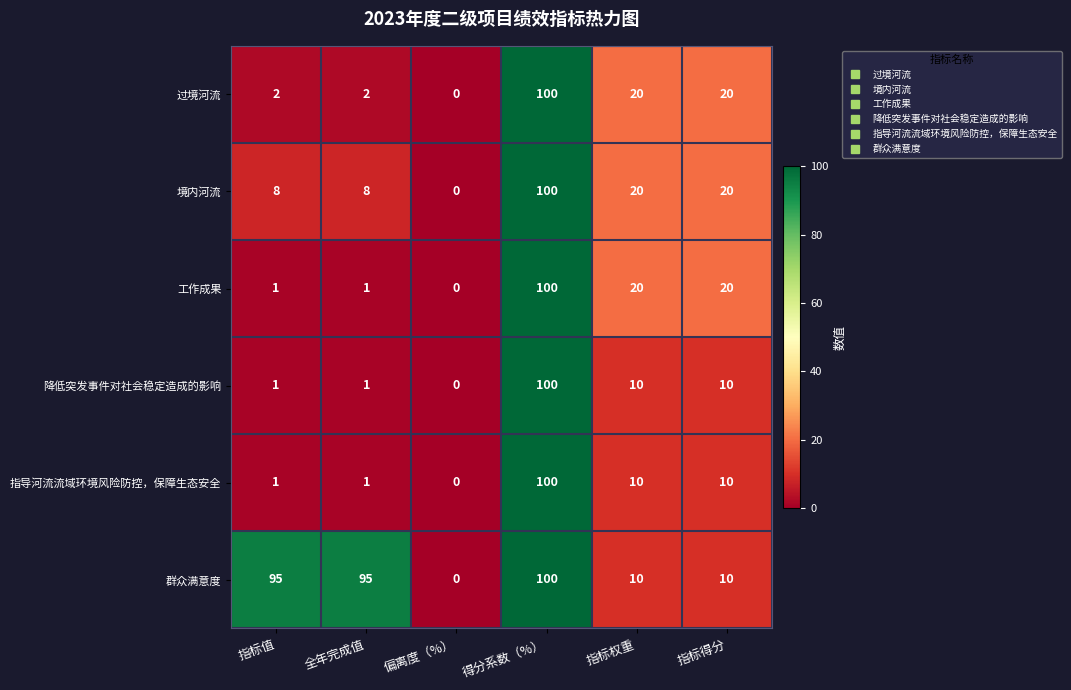

How many values in 工作成果 are above zero?

5